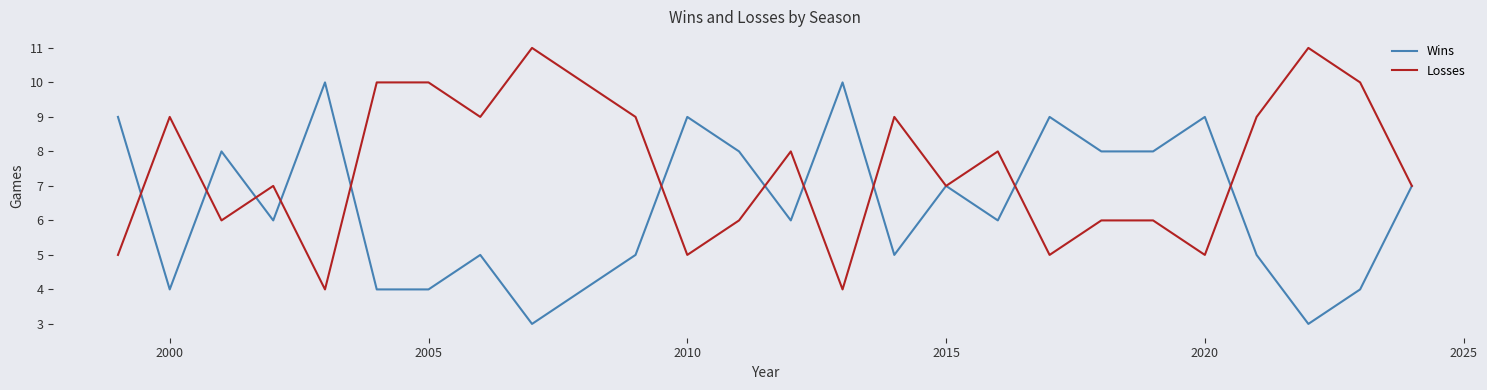

True or false: Wins and Losses cross at least once.

True